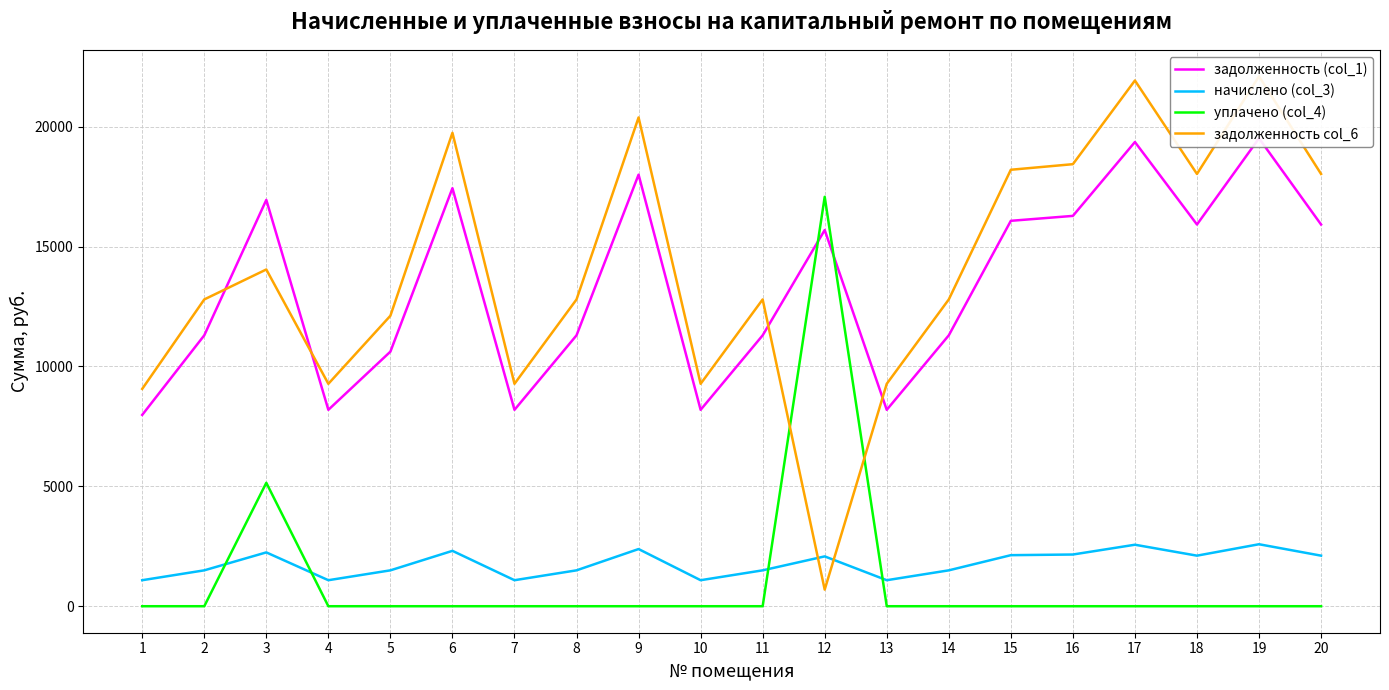

Where do уплачено (col_4) and задолженность (col_1) first cross each other?

11 and 12